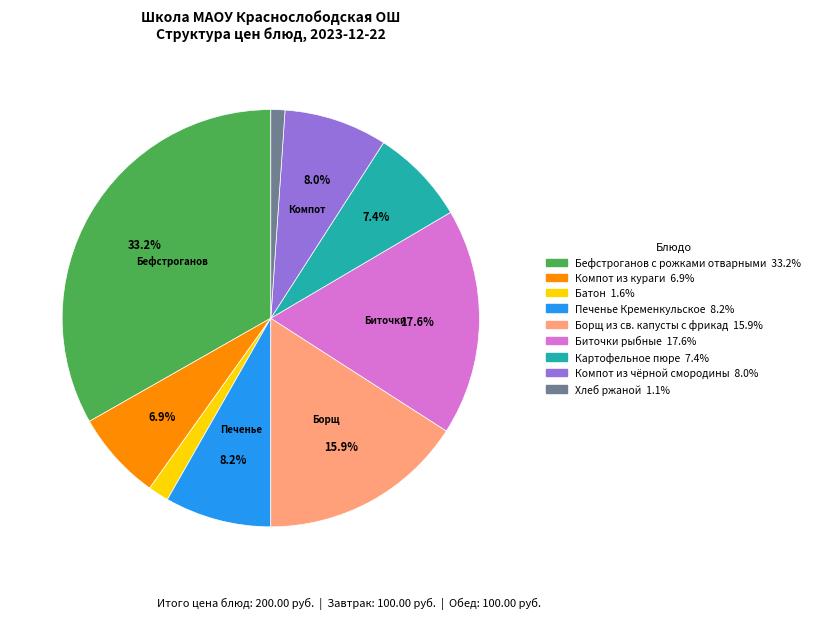

What percentage is the Компот из кураги slice, to the nearest percent?

7%